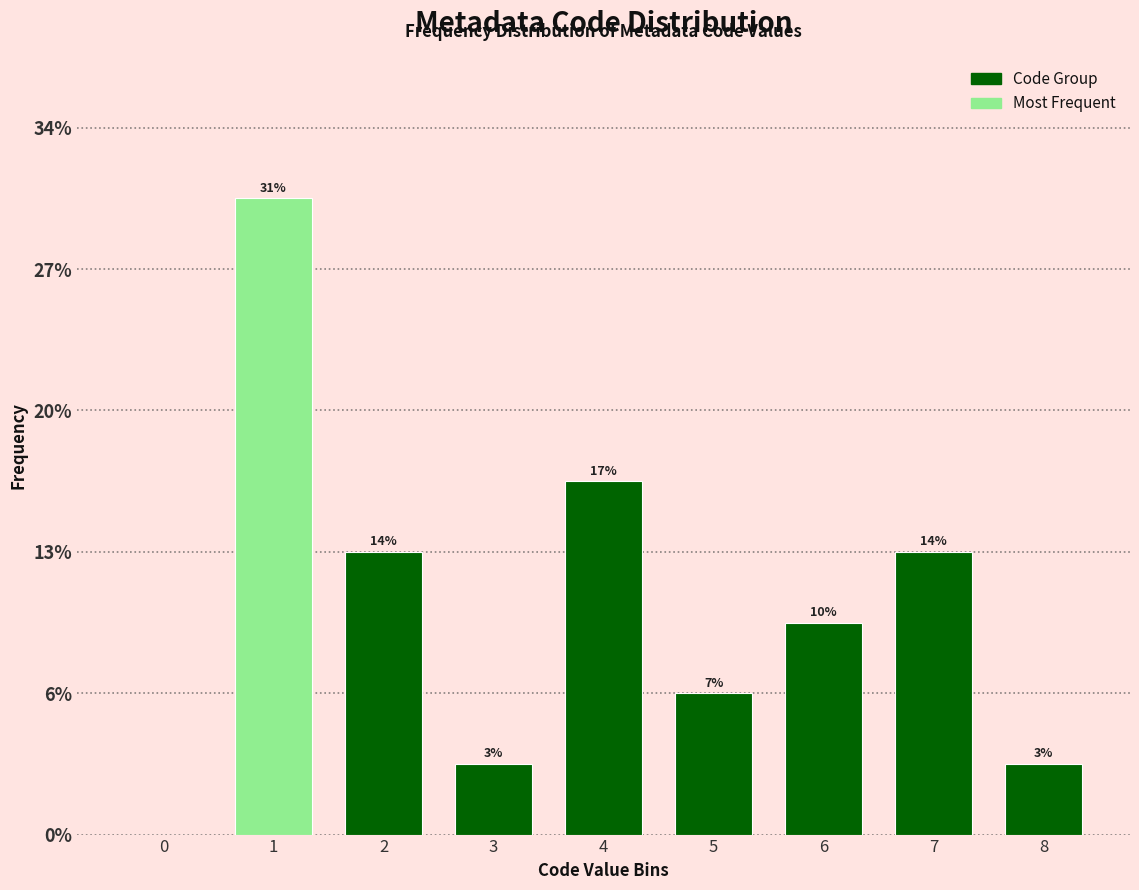

Are the bars horizontal?

No